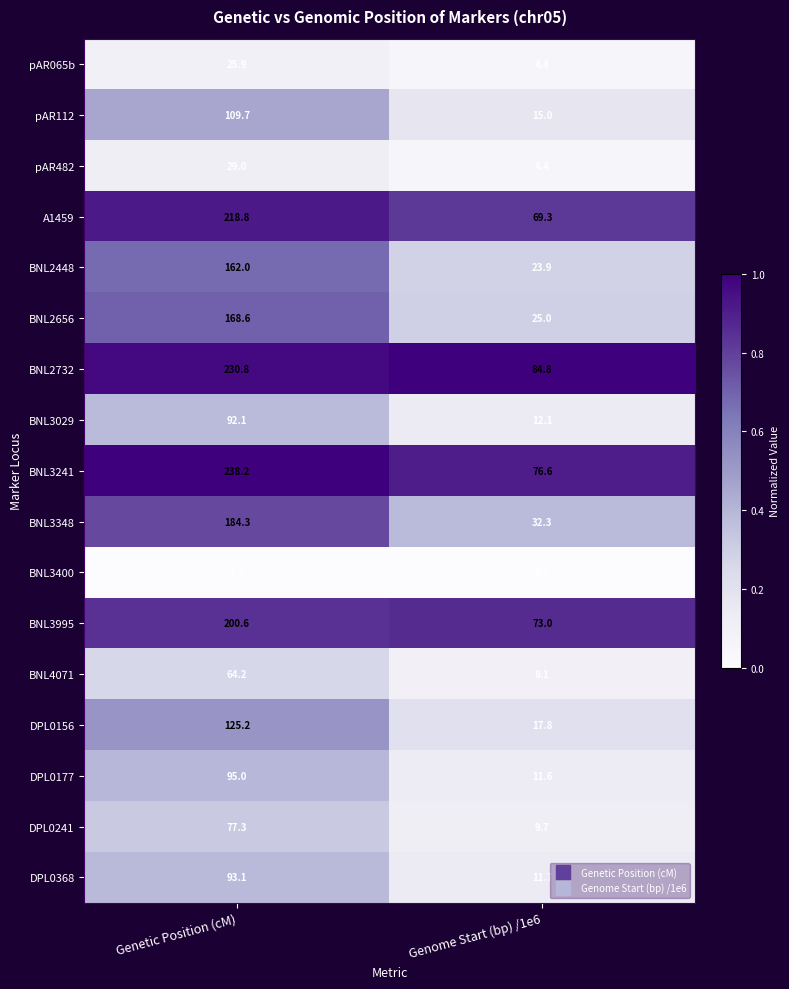

Between Genetic Position (cM) and Genome Start (bp) /1e6, which series saw the biggest shift?

BNL3241